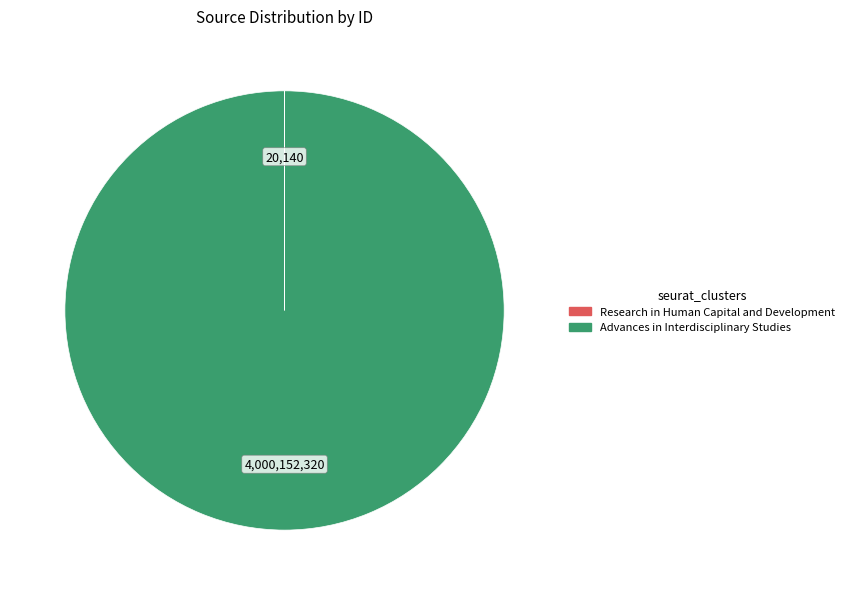

What is the majority slice?

Advances in Interdisciplinary Studies